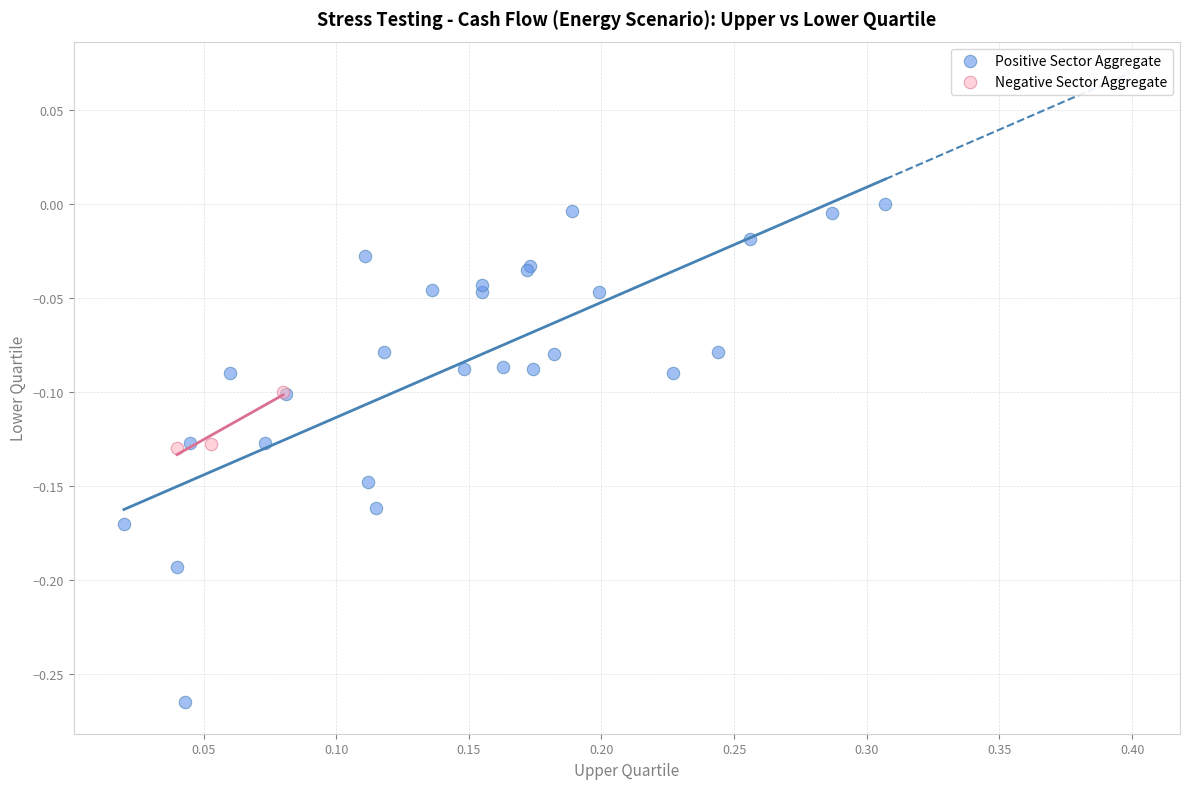

Which series contains the lowest Y value?

Positive Sector Aggregate